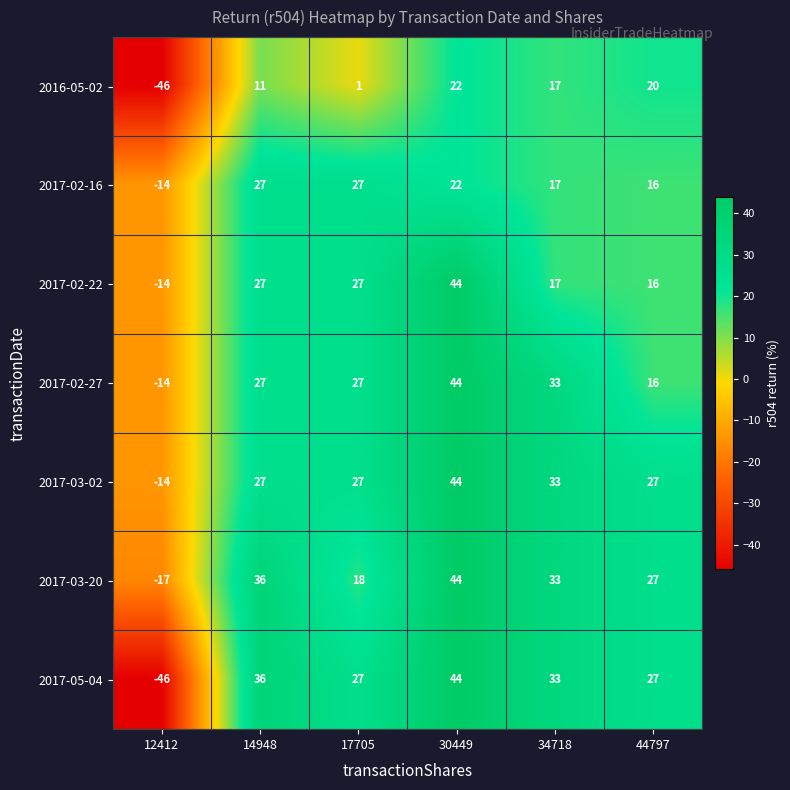

What is the difference between the maximum and second lowest values in the 2017-02-16 series?

11